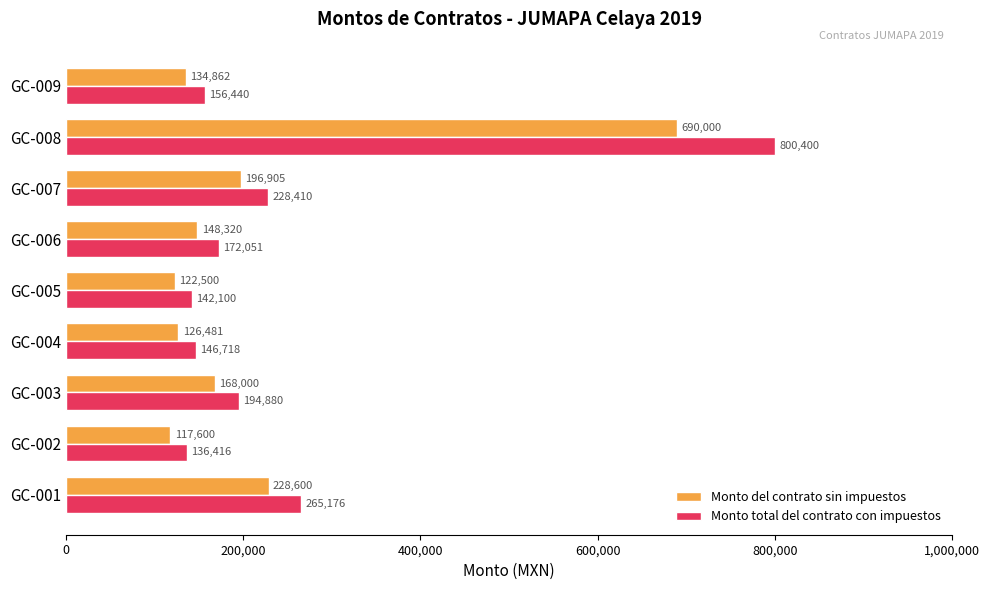

The Monto del contrato sin impuestos series shows 214705.6 at GC-006. True or false?

False